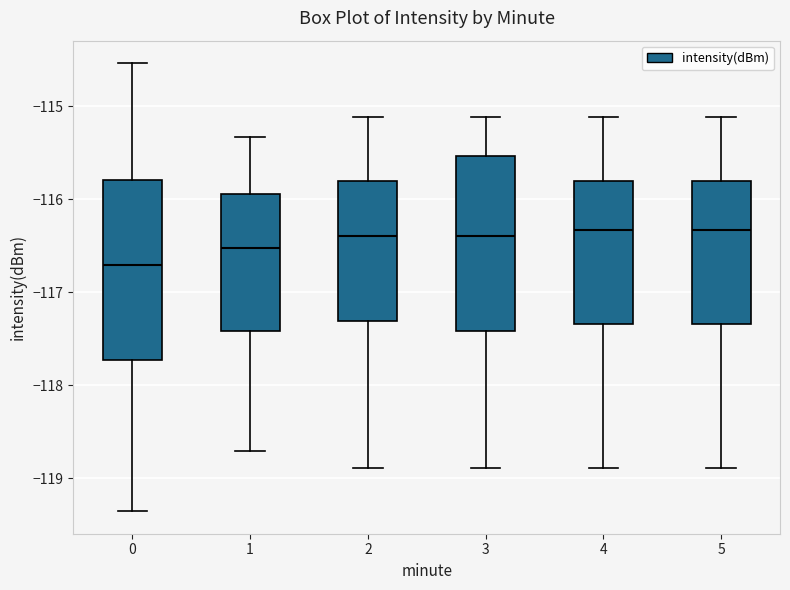

Which box has the lowest median line?

0